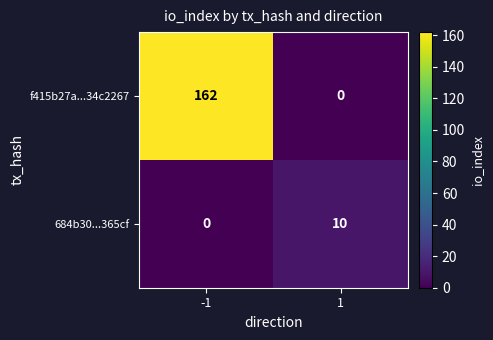

What is the greatest value displayed?

162